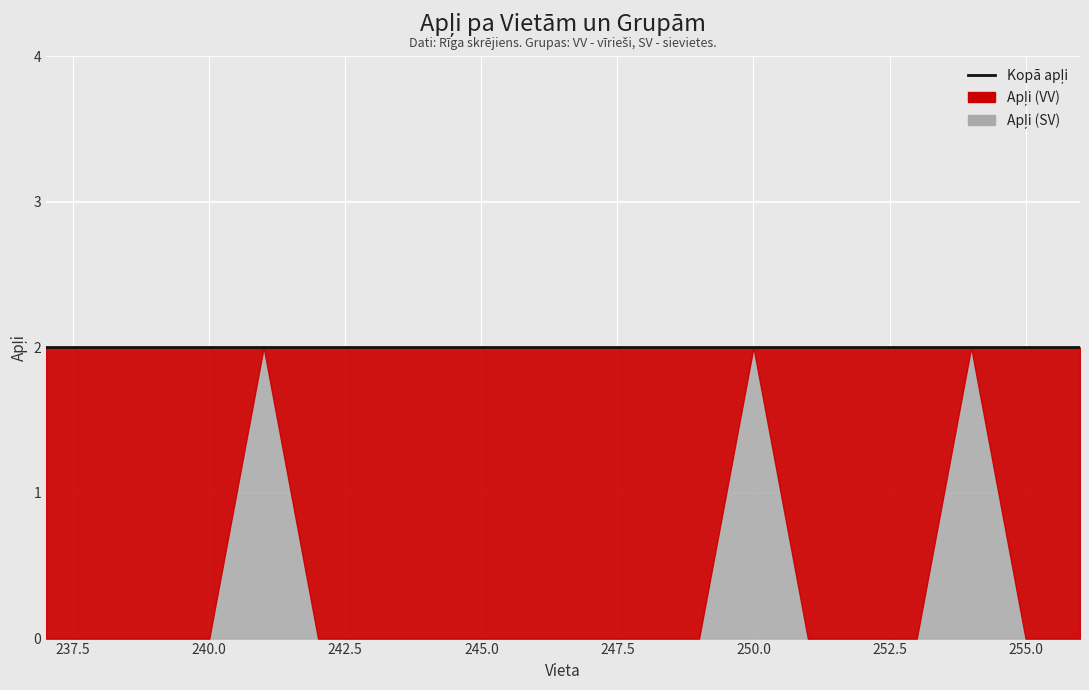

Which series ends up on top after the final intersection of Apļi (SV) and Apļi (VV)?

Apļi (VV)